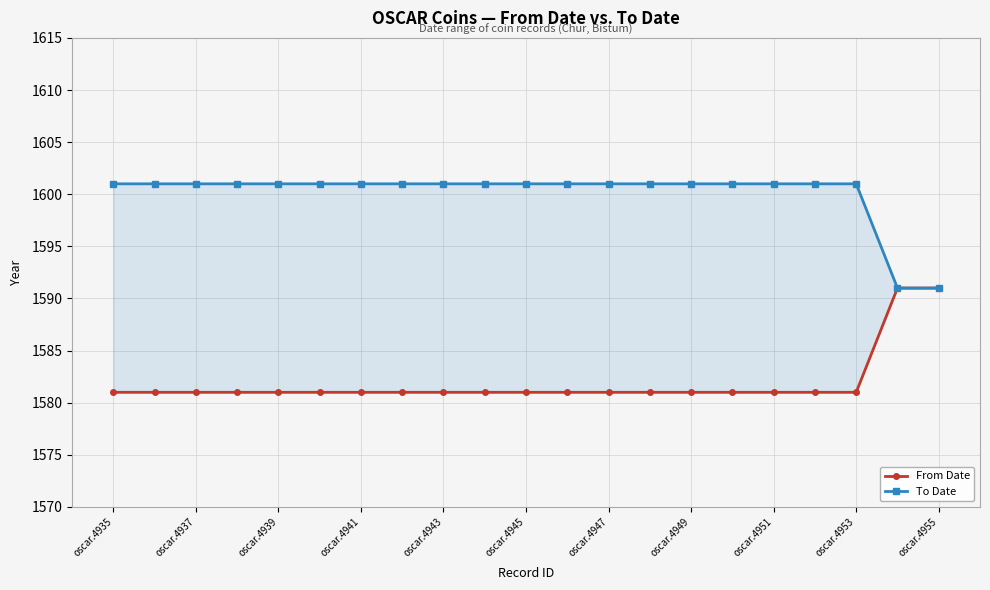

True or false: From Date and To Date intersect in this chart.

False